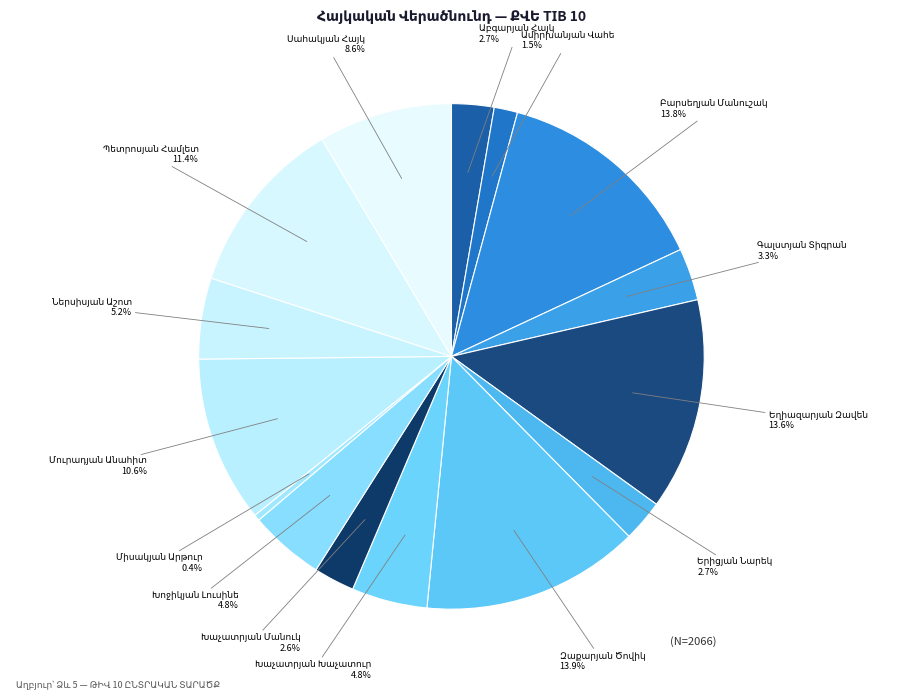

Count the number of slices in the pie.

15